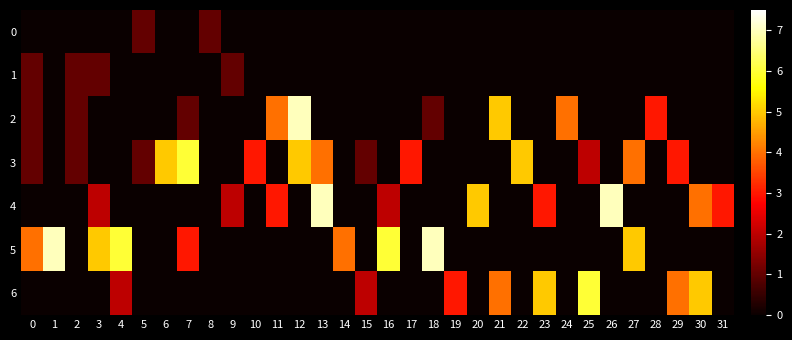

Which series has the largest range (max minus min)?

2